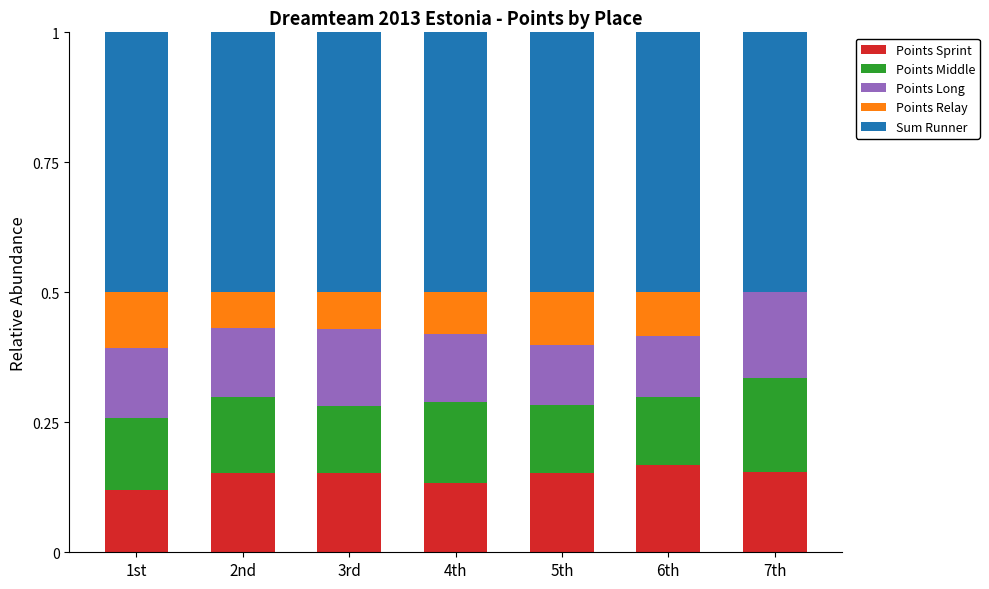

What is the total value across all series at 7th?

1.0